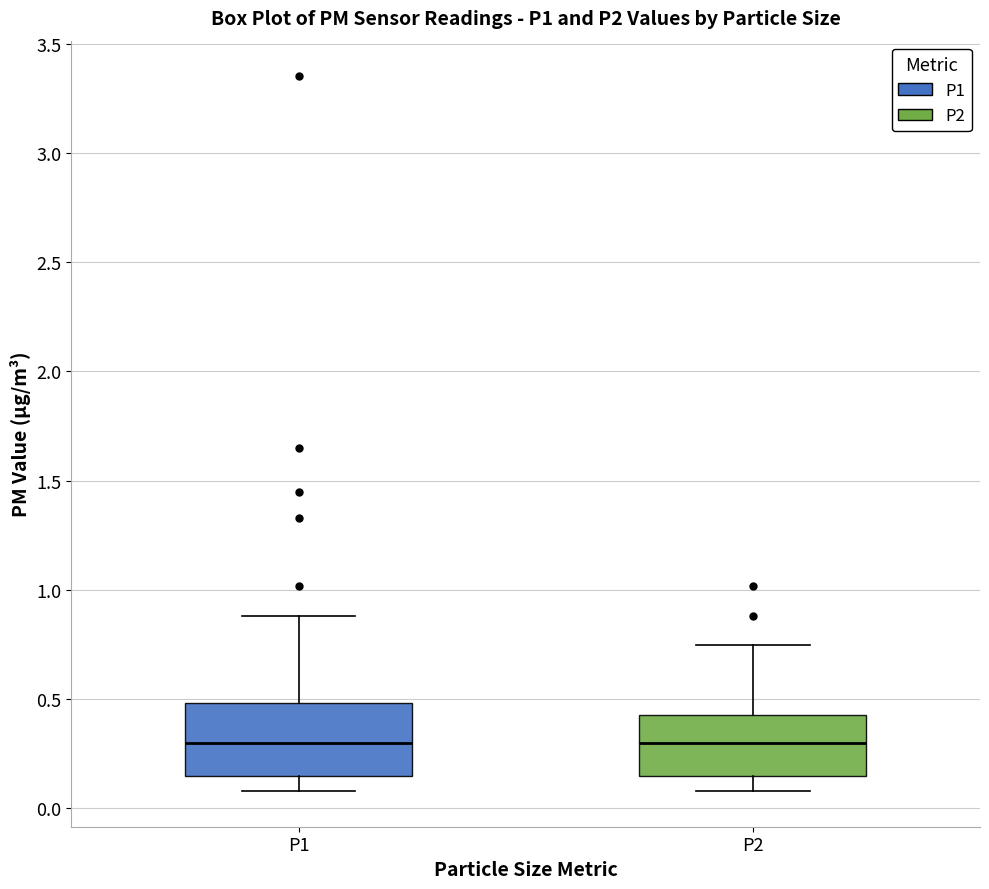

Reading left to right, read every box against the y-axis: the position of its median line, the range the box covers, and the ends of its whiskers. The values are not printed on the chart, so give them approximately, as read against the axis.

P1: median 0.30, box 0.15 to 0.50, whiskers 0.10 to 0.90
P2: median 0.30, box 0.15 to 0.45, whiskers 0.10 to 0.75